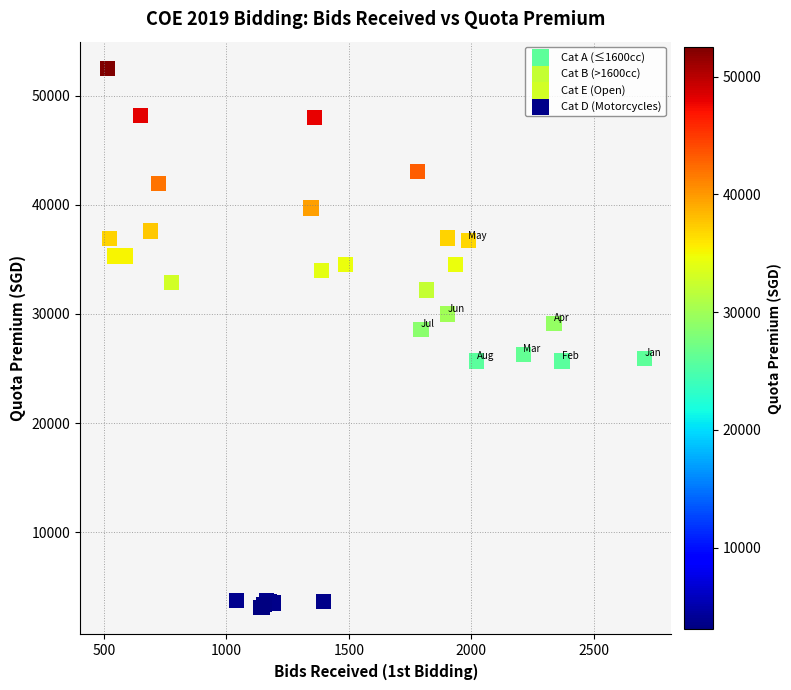

Which series has the largest Y range (max minus min)?

Cat E (Open)